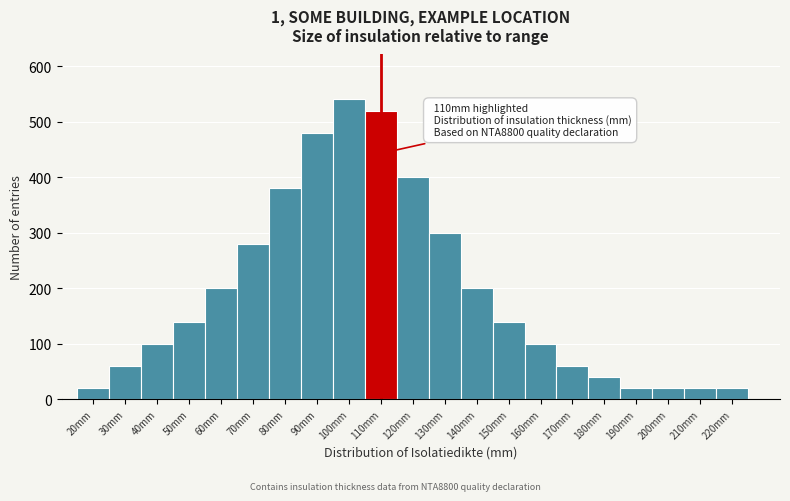

Which range on the x-axis has the tallest bar?

95 to 105